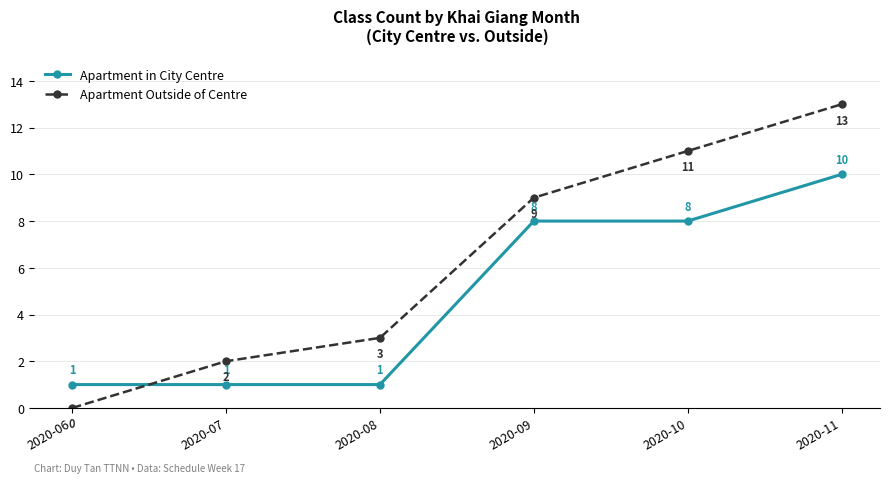

What is the value of the Apartment Outside of Centre point at the 3rd from the left?

3